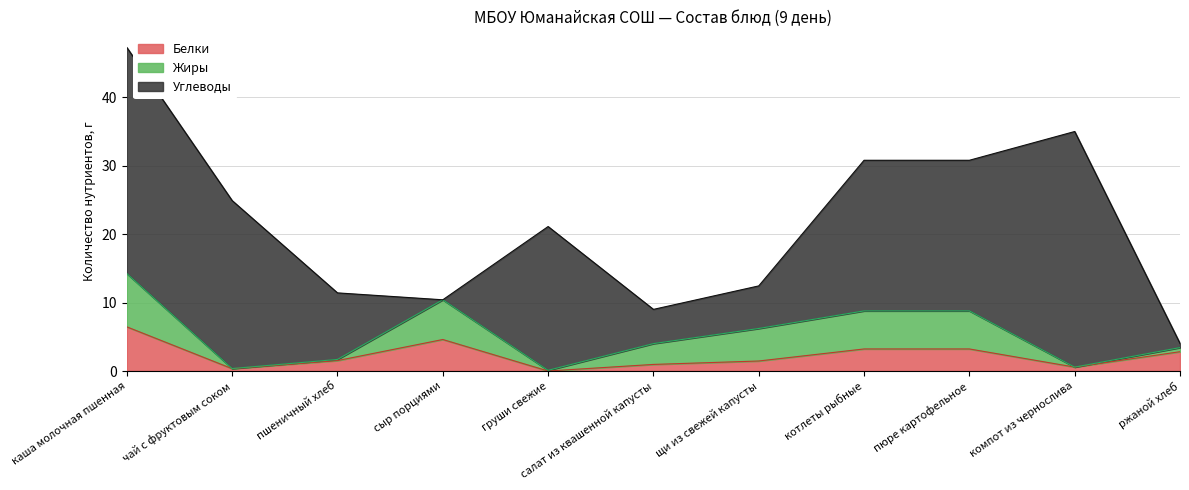

Reading left to right, list all the values displayed in this chart.

Белки: 6.5	0.3	1.5	4.6	0.0	1.0	1.5	3.2	3.2	0.6	2.8
Жиры: 7.8	0.0	0.2	5.8	0.1	3.0	4.8	5.6	5.6	0.0	0.6
Углеводы: 33.0	24.5	9.7	0.0	21.0	5.0	6.2	22.0	22.0	34.4	0.6